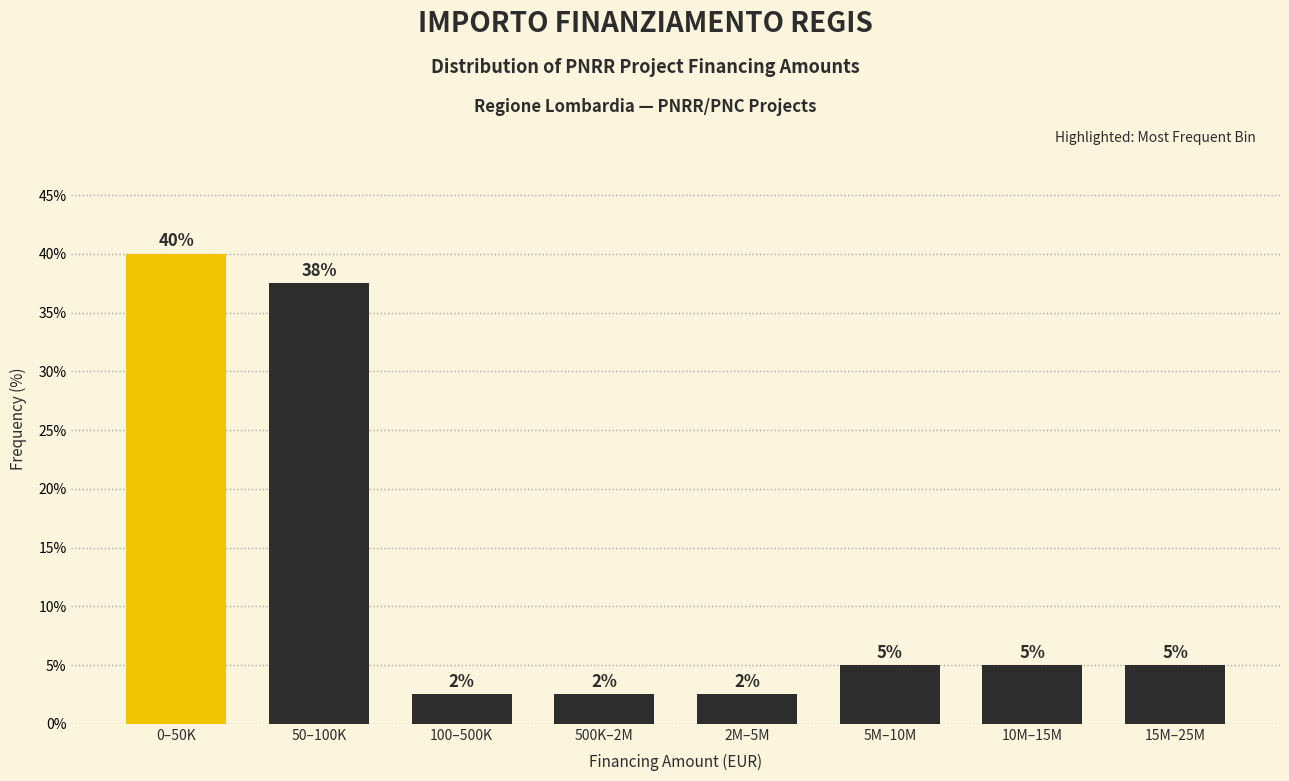

The chart shows a value of 2.5 at 2M–5M. True or false?

True